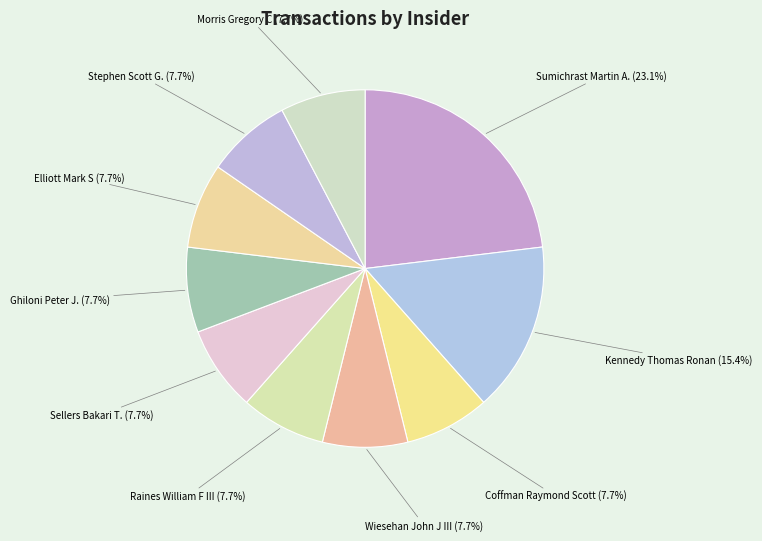

Is it true that Sellers Bakari T. is 17% of the pie?

False